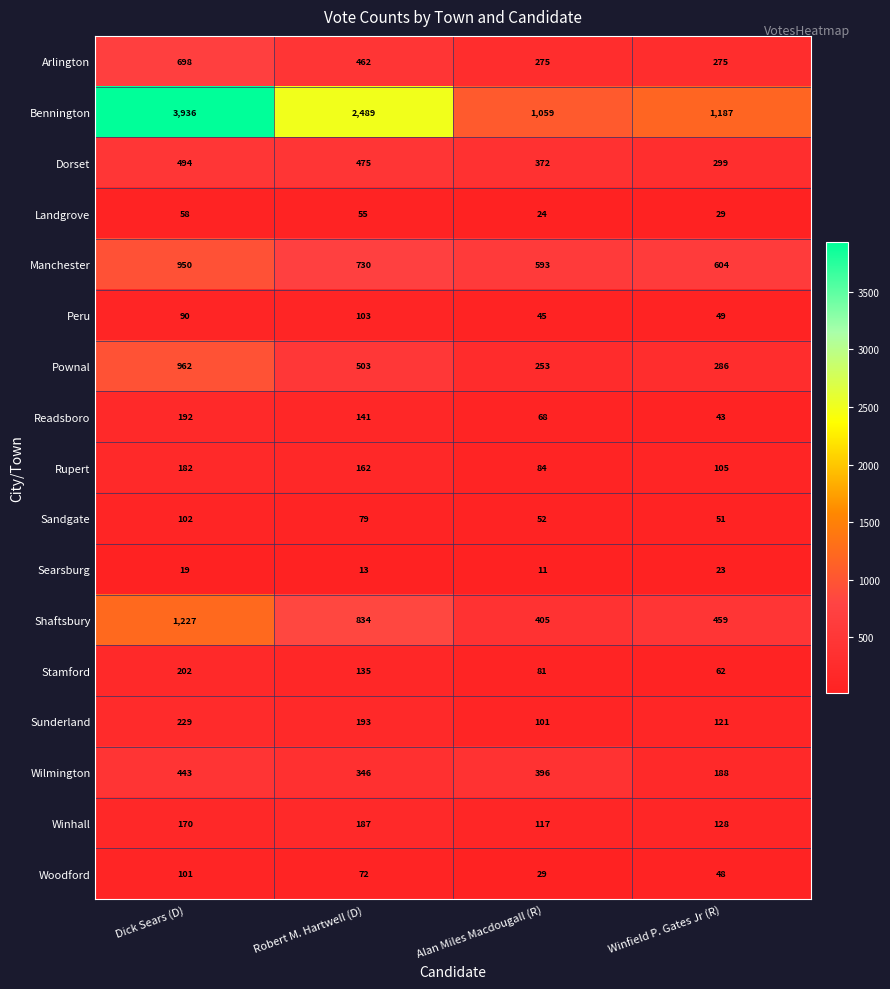

What is the sum of all Wilmington values?

1373